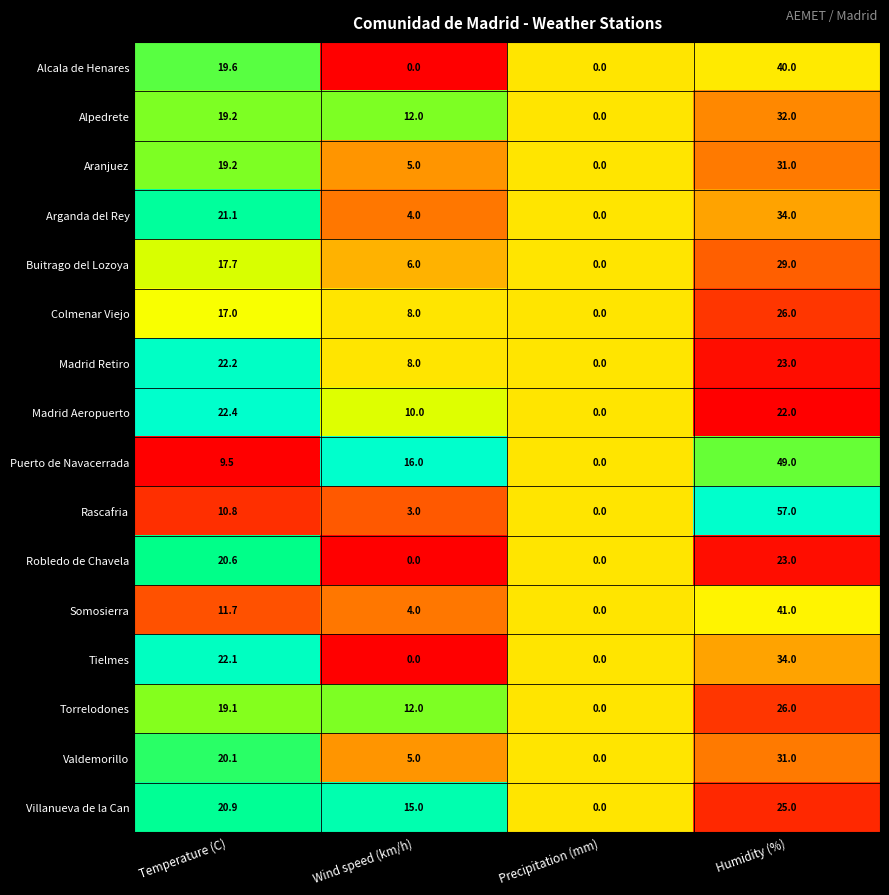

What is the maximum value for Madrid Aeropuerto?

22.4